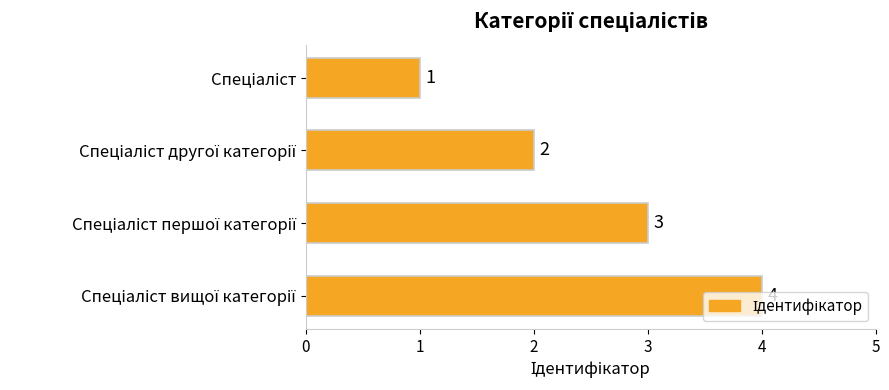

Count the values in the range 2 to 4.

3